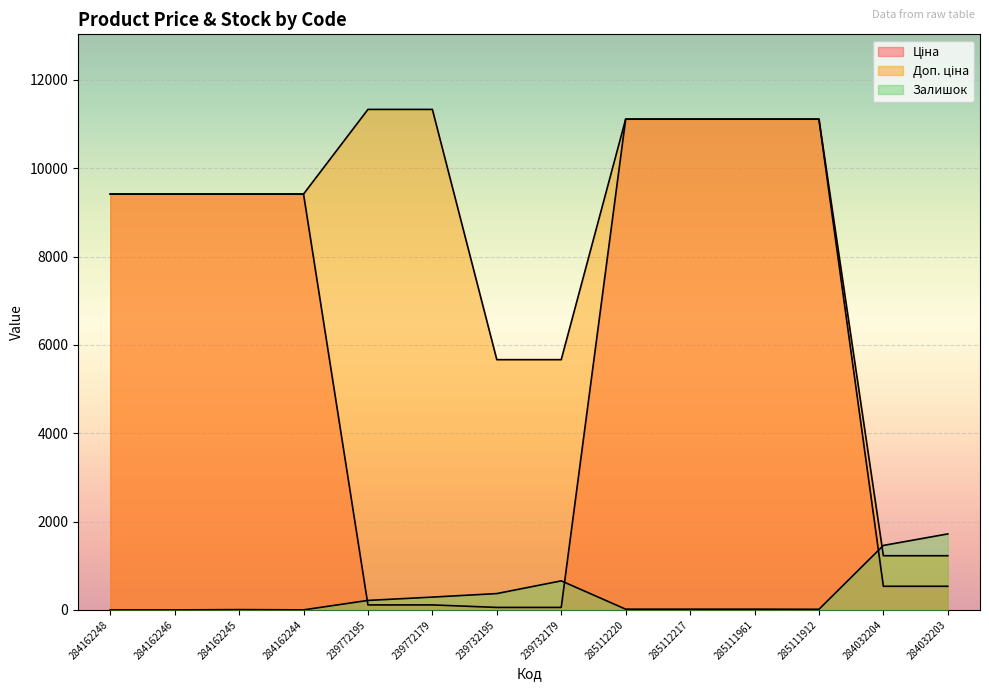

Which series has the largest range (max minus min)?

Ціна